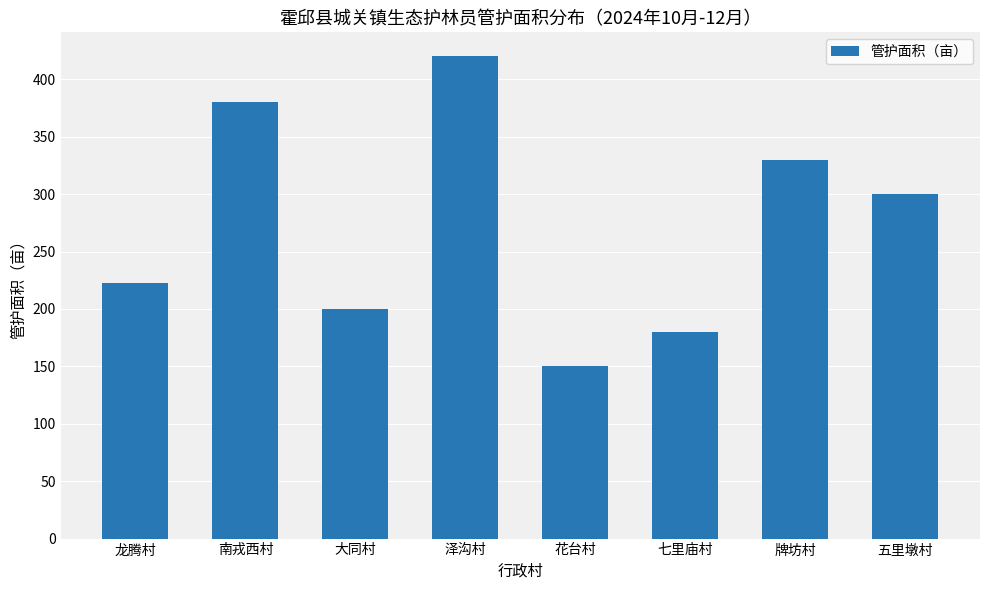

Rank the categories by value from lowest to highest.

花台村, 七里庙村, 大同村, 龙腾村, 五里墩村, 牌坊村, 南戎西村, 泽沟村